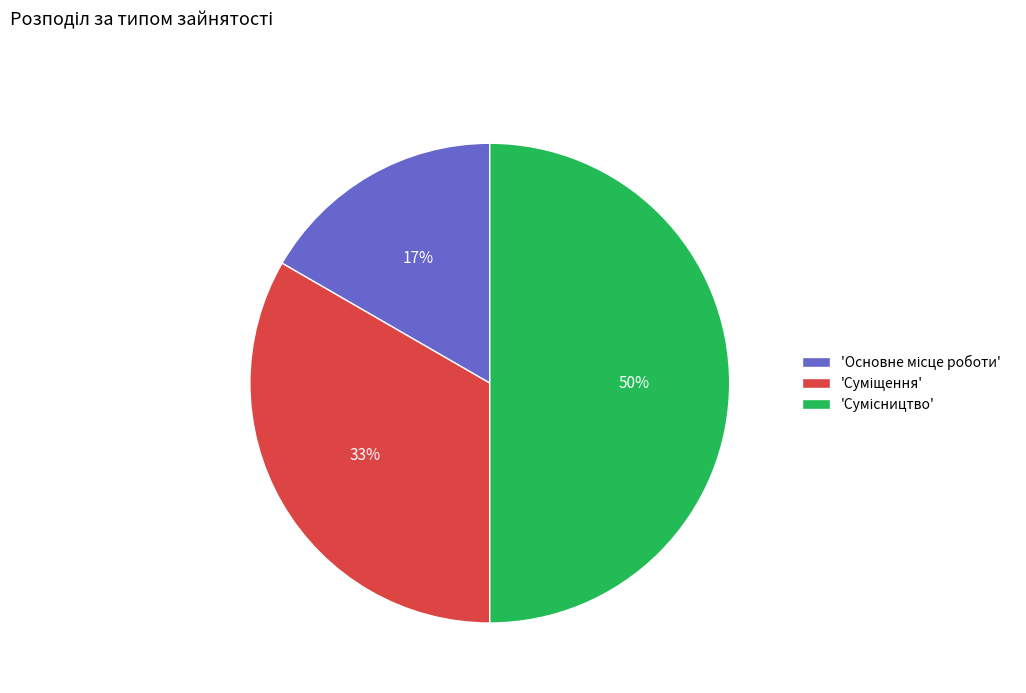

To the nearest percent, what is the average slice percentage?

33%